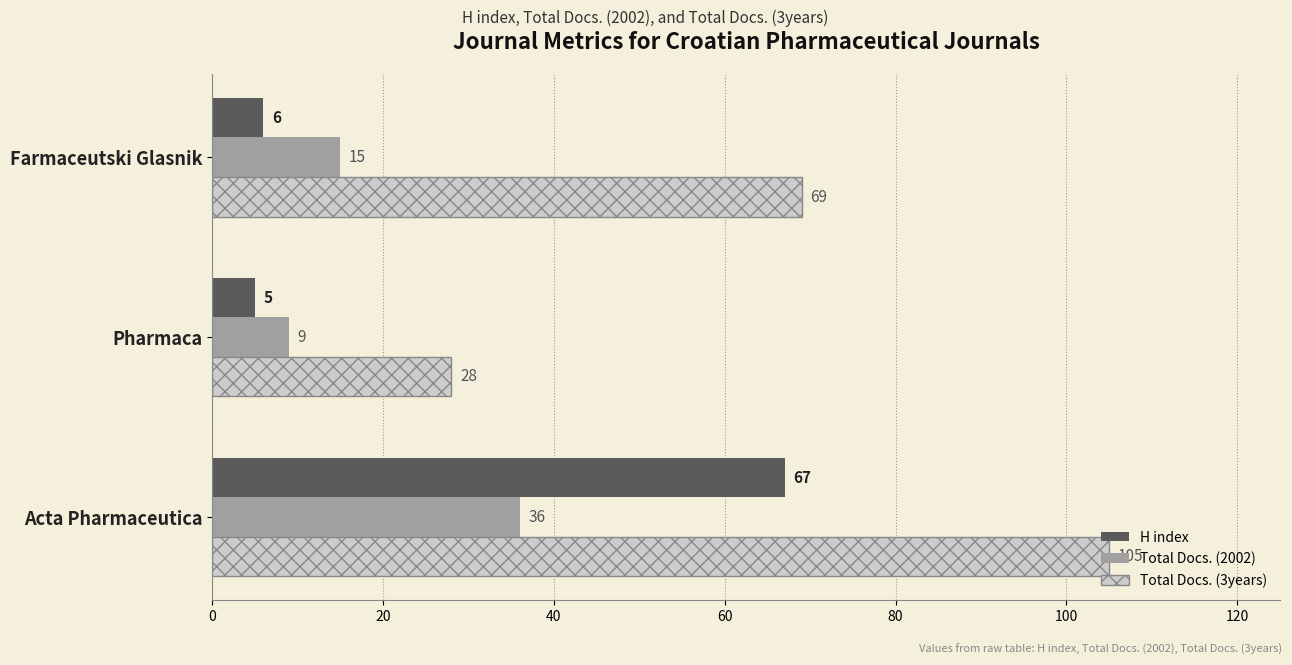

At which label does Total Docs. (2002) reach its peak?

Acta Pharmaceutica